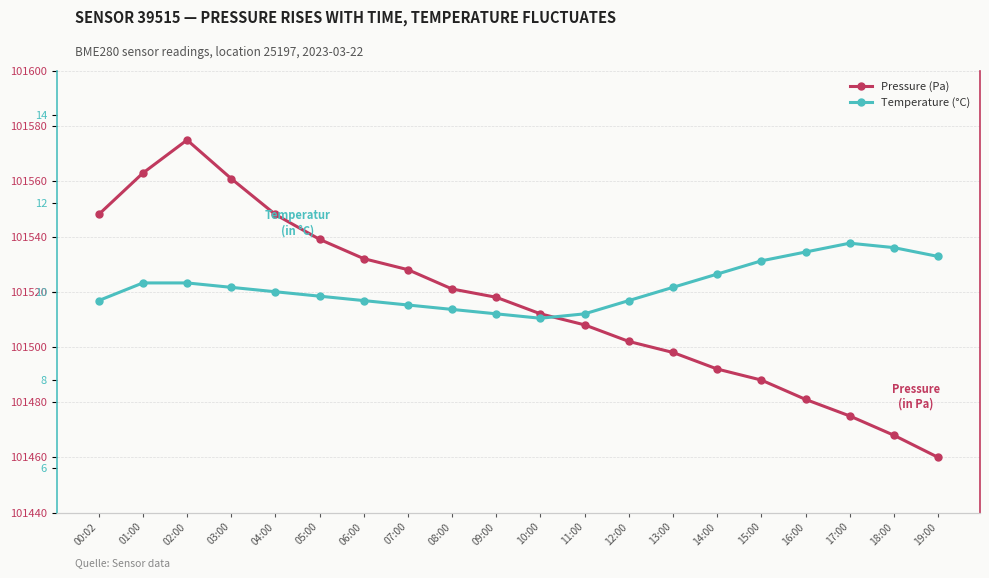

Where does the Pressure (Pa) series first go above 101518?

00:02